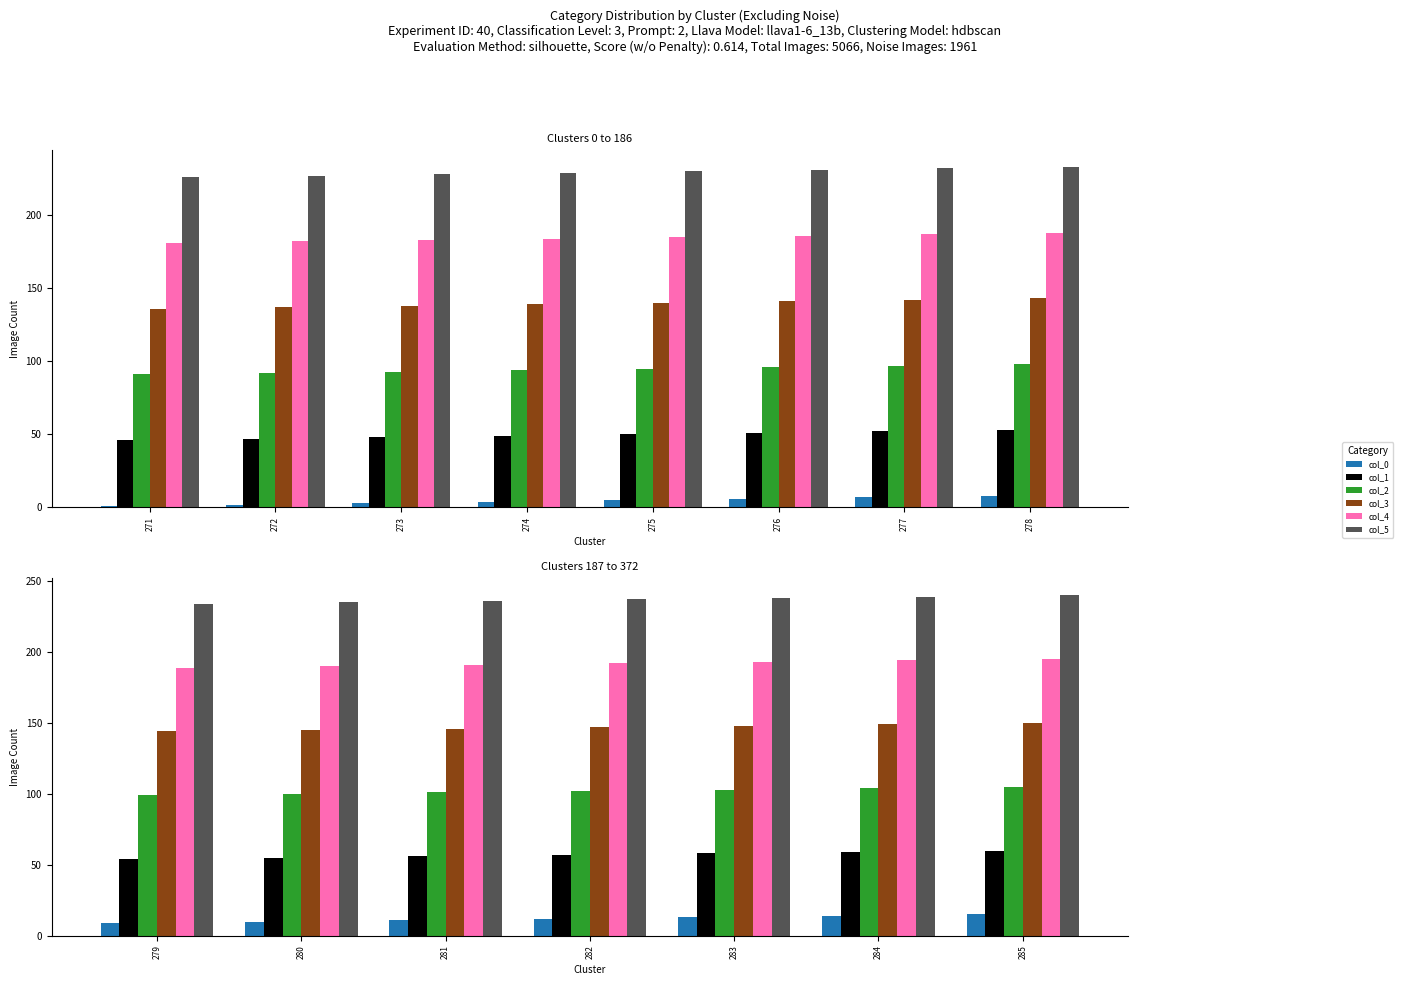

List the series in order of their peak value, highest first.

col_5, col_4, col_3, col_2, col_1, col_0